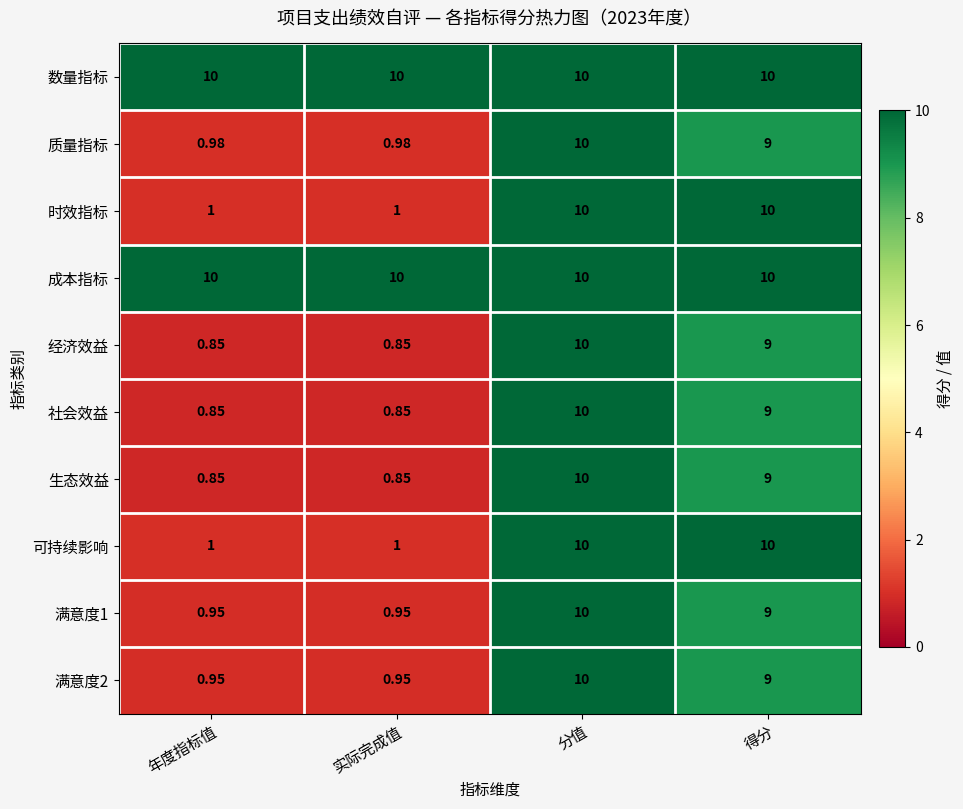

How many categories are shown in the chart?

4